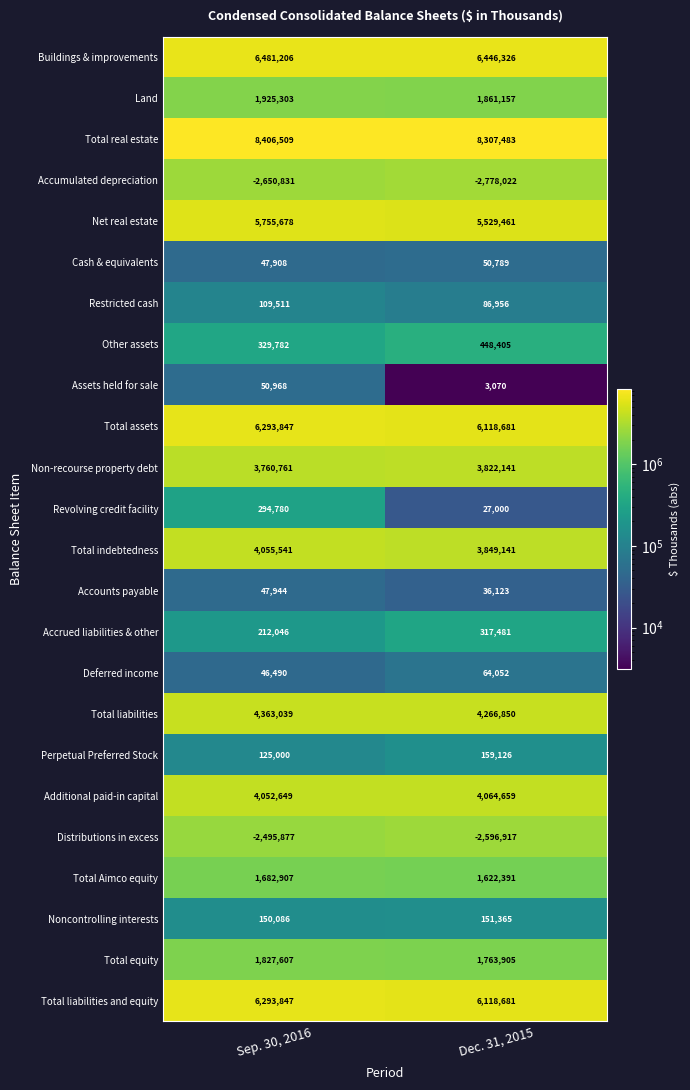

List the labels in order of Total liabilities value, largest first.

Sep. 30, 2016, Dec. 31, 2015